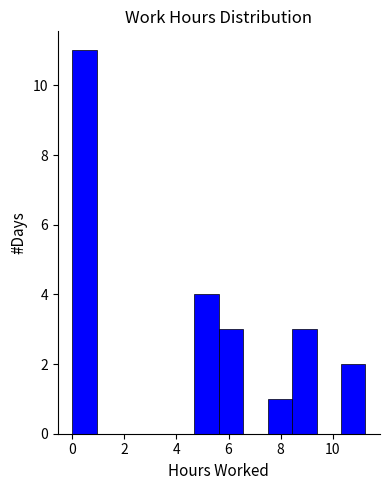

How tall is the bar that spans 5.6 to 6.6 on the x-axis? Neither the bar edges nor the heights are printed on the chart, so give them approximately, as read against the axes.

3